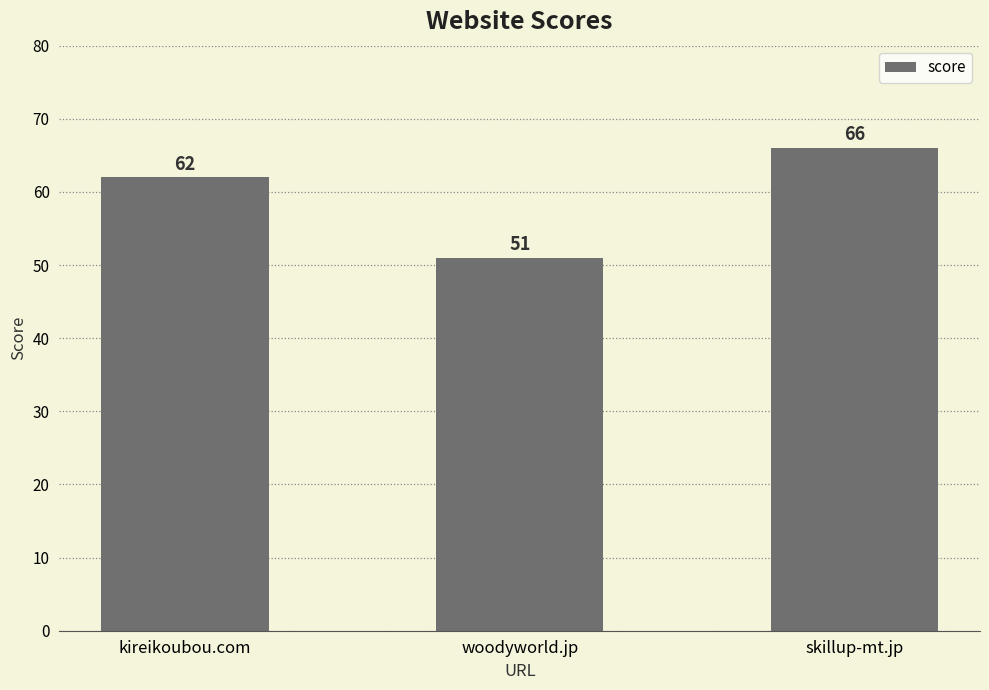

At which category does the chart reach its peak across all series?

skillup-mt.jp